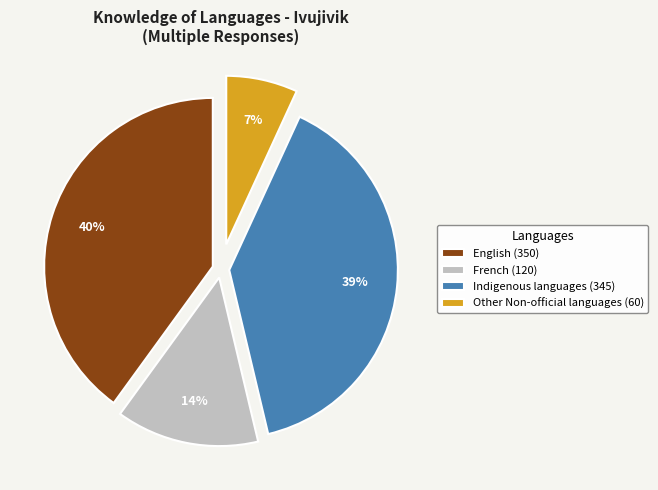

How many segments does this pie chart have?

4